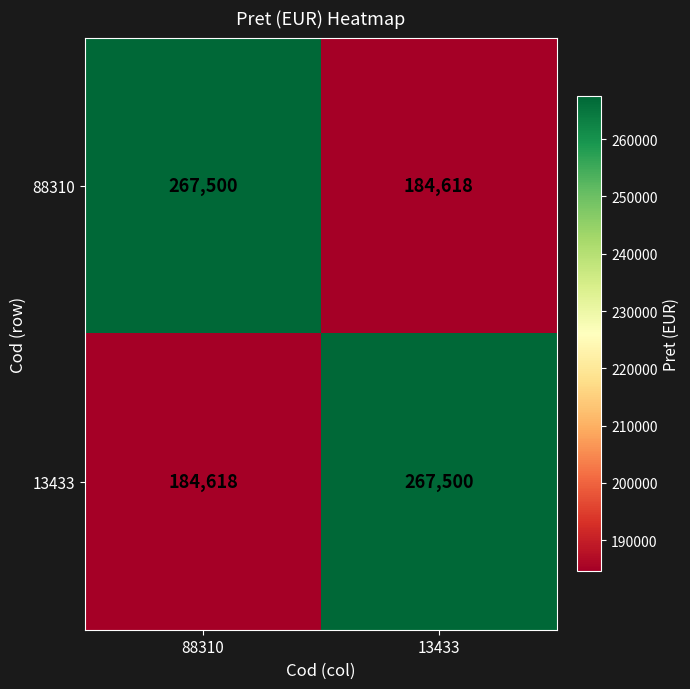

Rank the categories by 88310 value from lowest to highest.

13433, 88310